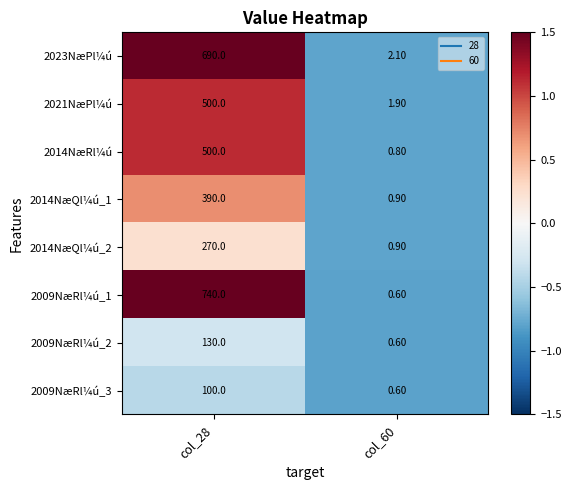

At which category is the sum across all series the highest?

col_28